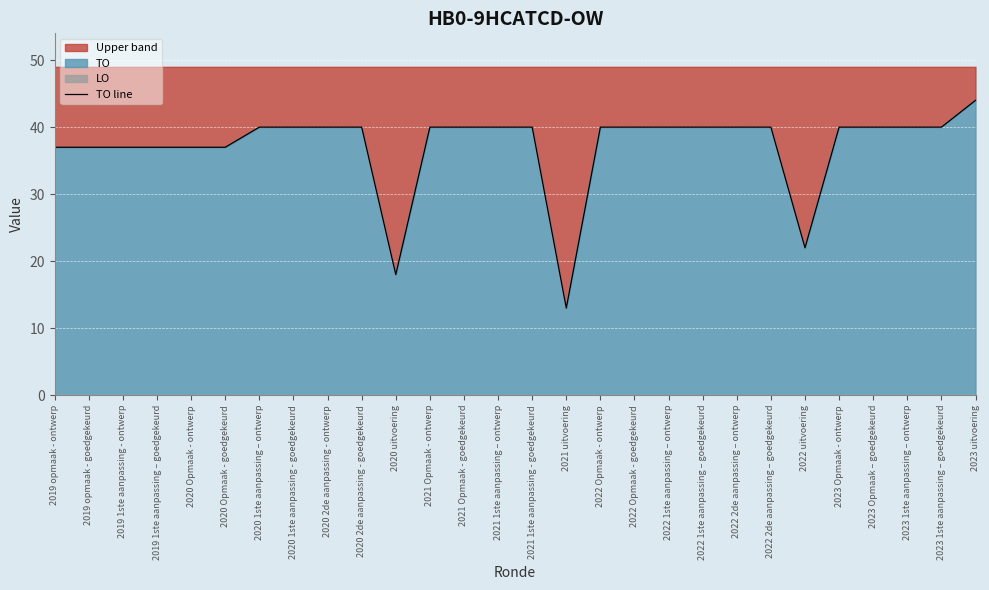

List the labels in order of value, smallest first.

2021 uitvoering, 2020 uitvoering, 2022 uitvoering, 2019 opmaak - ontwerp, 2019 opmaak - goedgekeurd, 2019 1ste aanpassing - ontwerp, 2019 1ste aanpassing – goedgekeurd, 2020 Opmaak - ontwerp, 2020 Opmaak - goedgekeurd, 2020 1ste aanpassing – ontwerp, 2020 1ste aanpassing - goedgekeurd, 2020 2de aanpassing - ontwerp, 2020 2de aanpassing - goedgekeurd, 2021 Opmaak - ontwerp, 2021 Opmaak - goedgekeurd, 2021 1ste aanpassing – ontwerp, 2021 1ste aanpassing - goedgekeurd, 2022 Opmaak - ontwerp, 2022 Opmaak - goedgekeurd, 2022 1ste aanpassing – ontwerp, 2022 1ste aanpassing – goedgekeurd, 2022 2de aanpassing – ontwerp, 2022 2de aanpassing – goedgekeurd, 2023 Opmaak - ontwerp, 2023 Opmaak – goedgekeurd, 2023 1ste aanpassing – ontwerp, 2023 1ste aanpassing – goedgekeurd, 2023 uitvoering